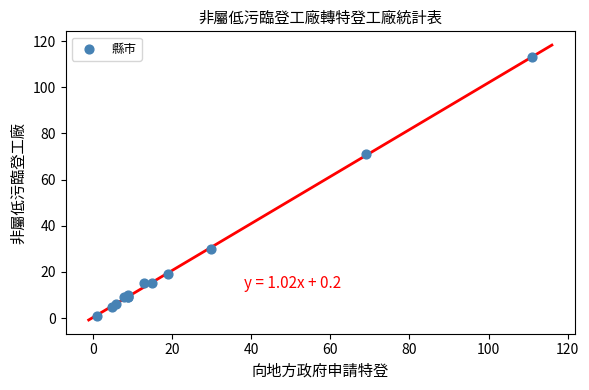

What Y value in the scatter plot is closest to 57?

71